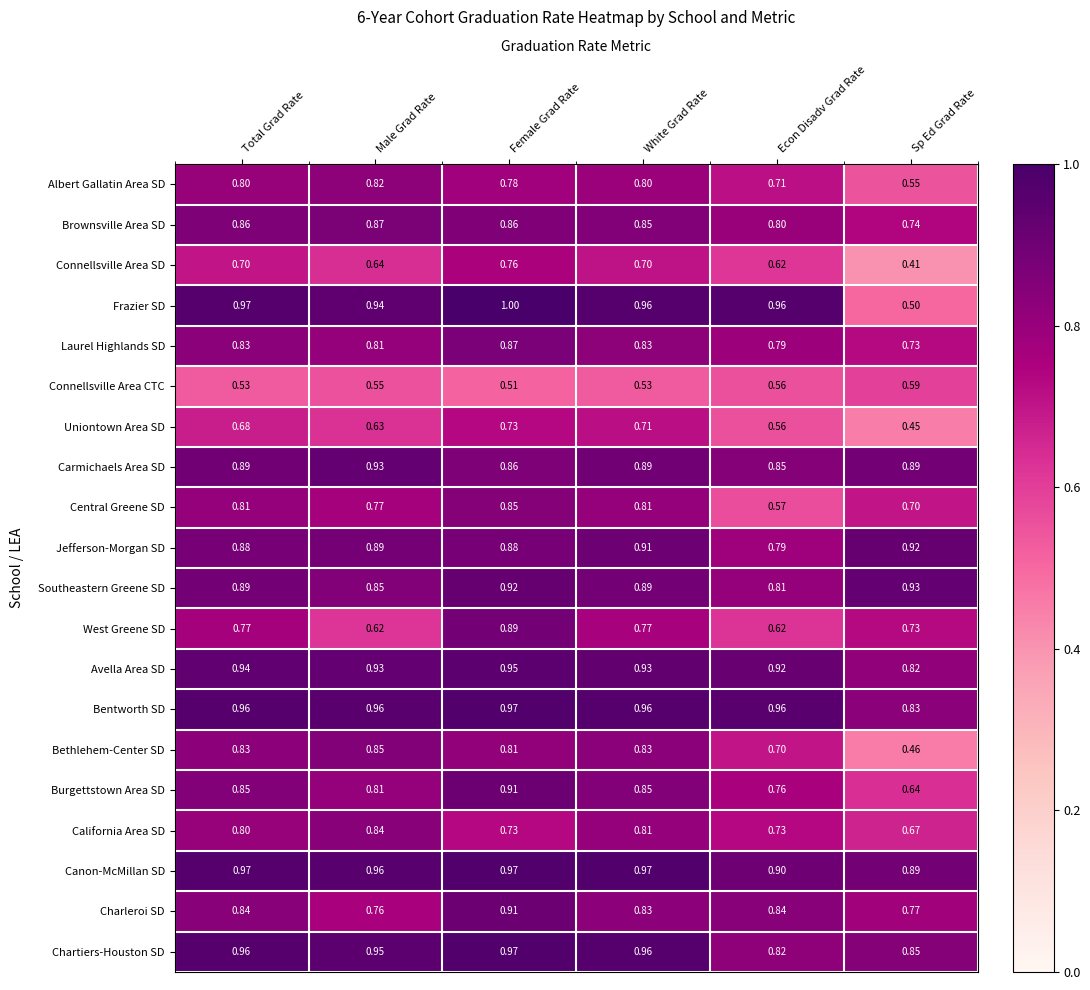

What is the total value across all series at Female Grad Rate?

17.1